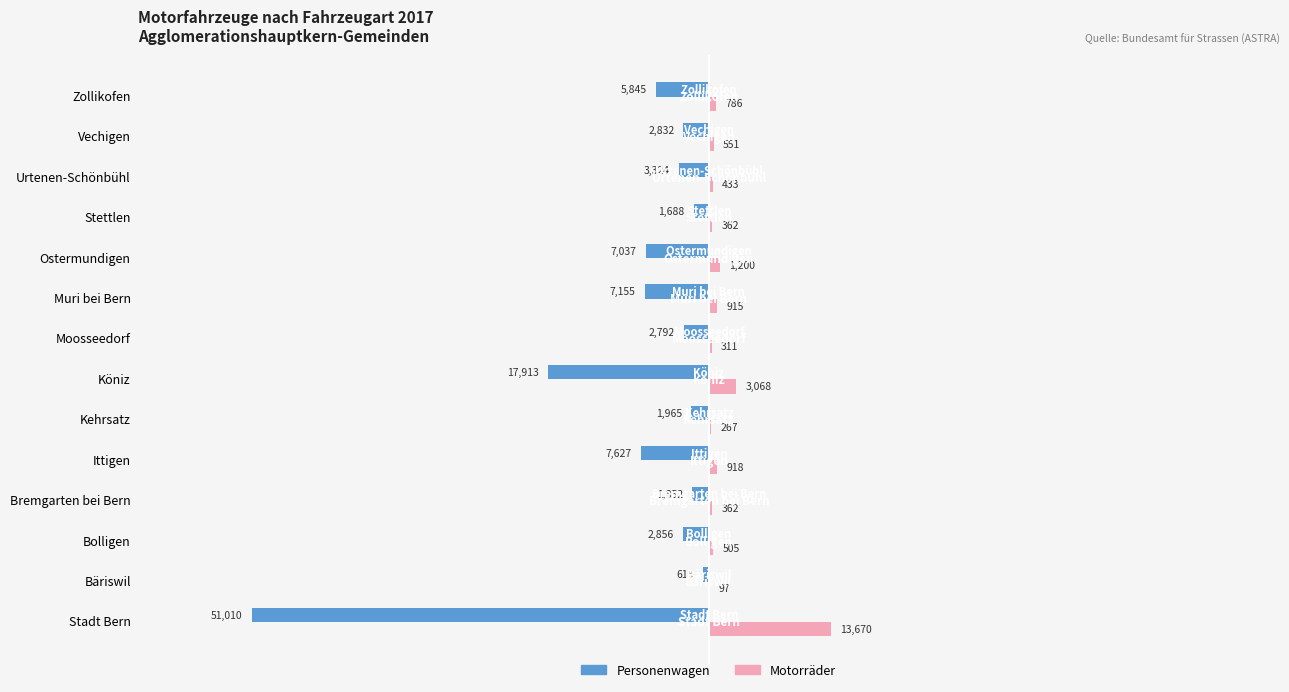

At which label is Personenwagen closest to -25814?

Köniz